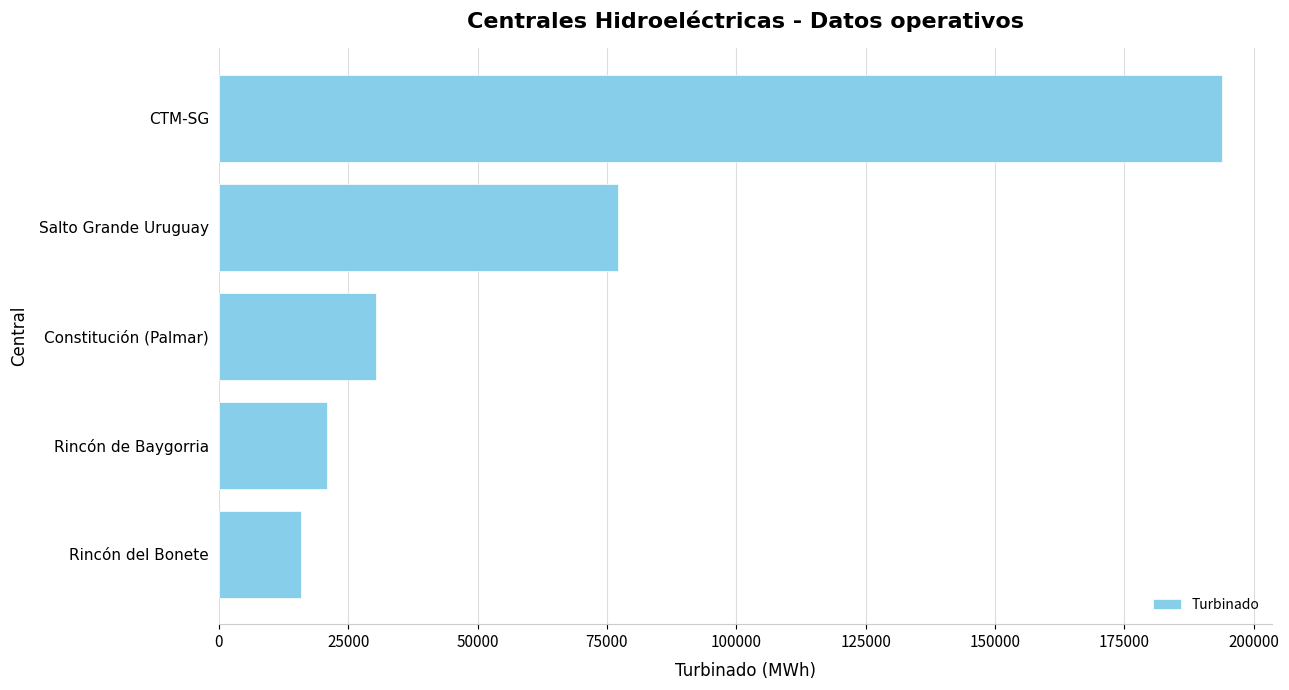

What is the maximum value shown in the chart?

193907.0